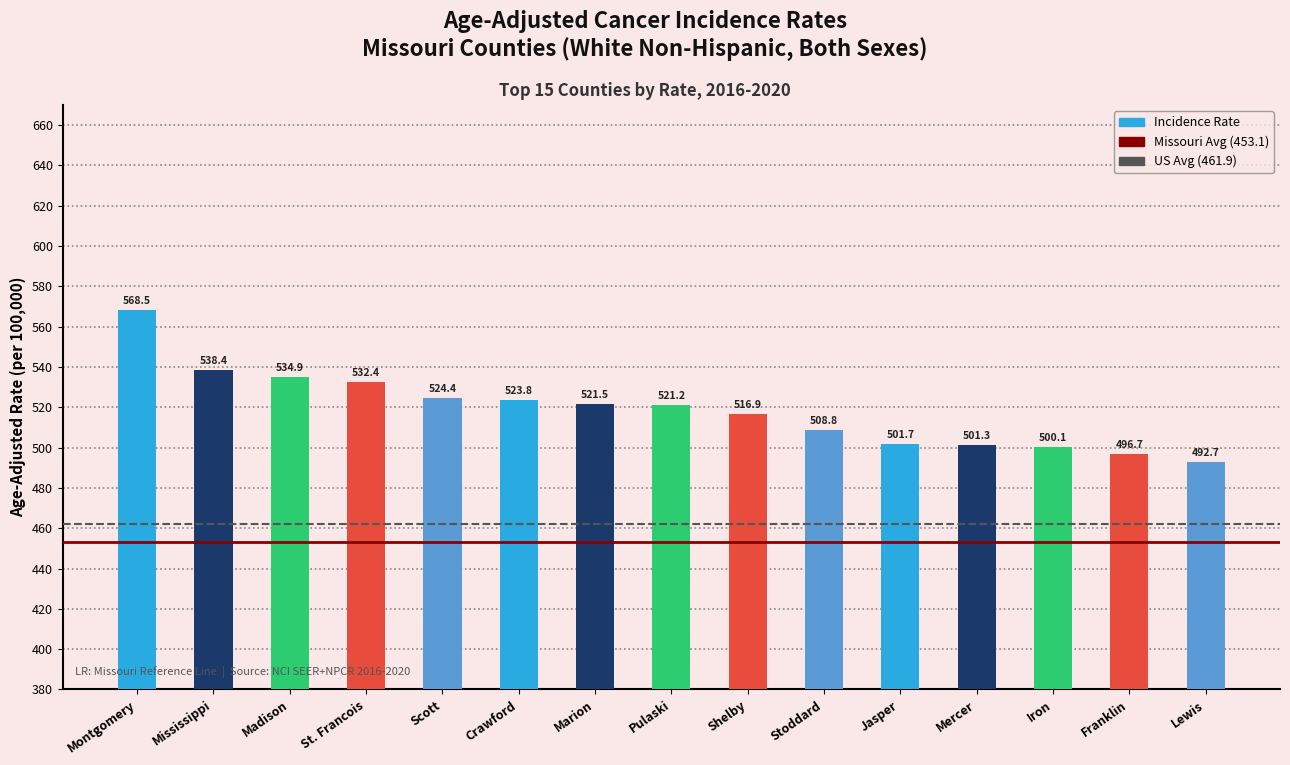

What value does the data have at Pulaski?

521.2